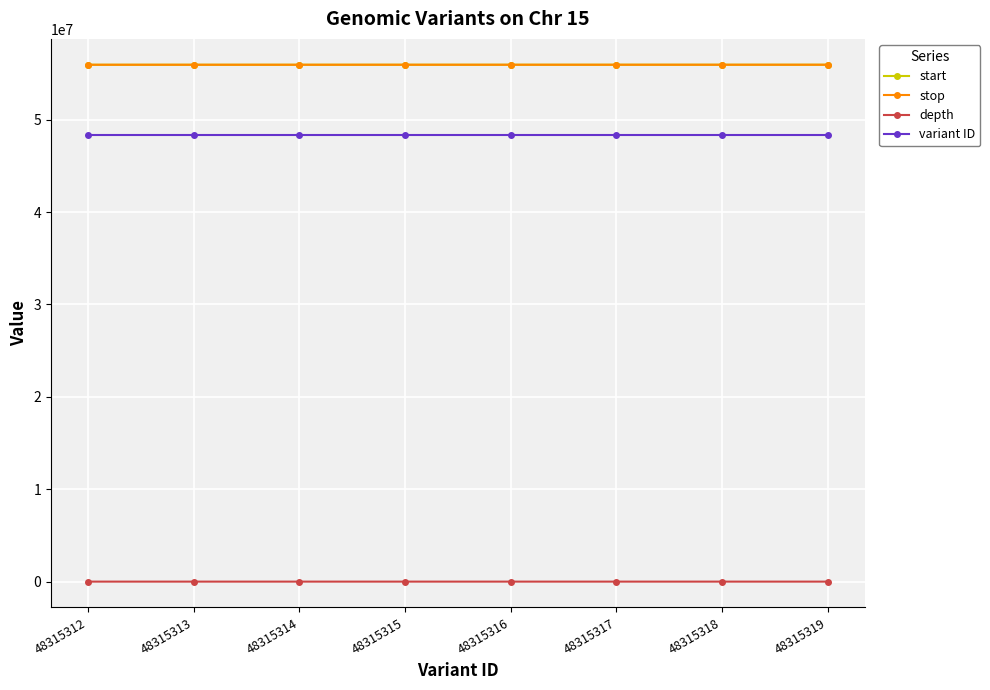

True or false: depth and stop cross at least once.

False